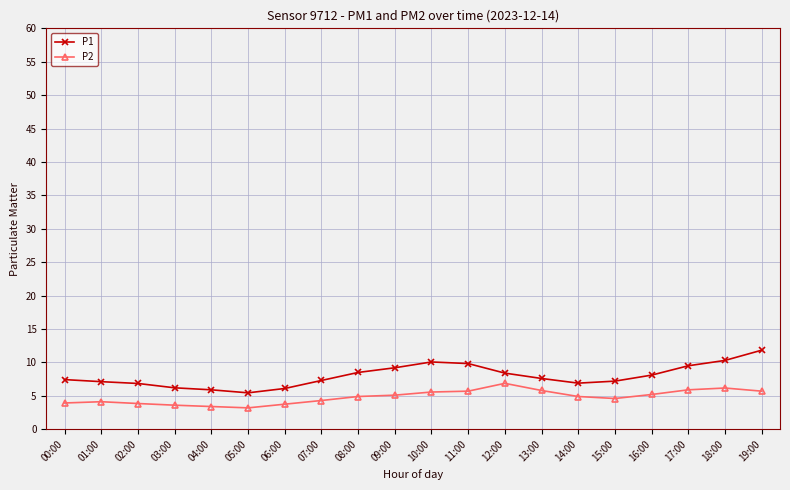

True or false: P2 has more than 1 interior local peaks.

True